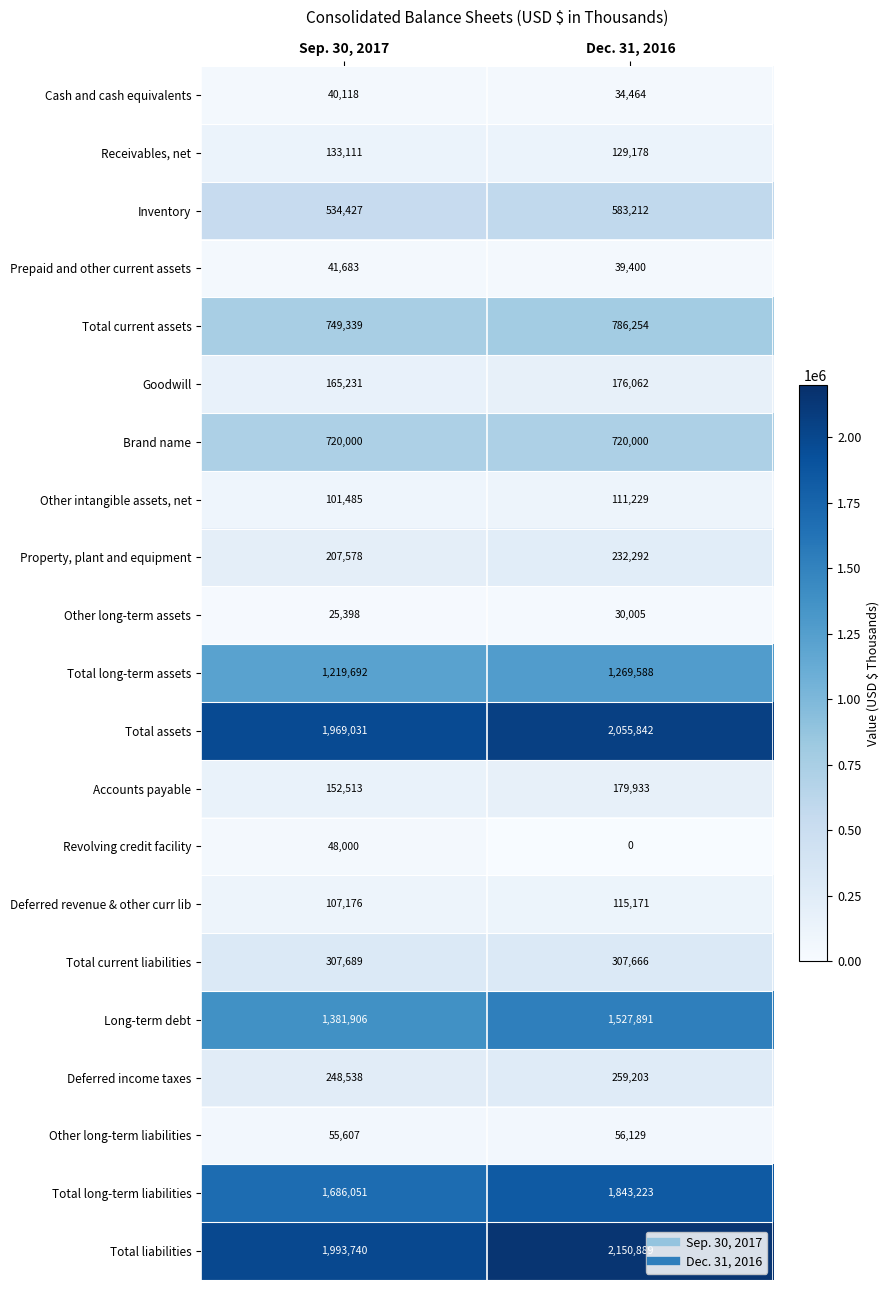

What is the spread (max minus min) of values at Sep. 30, 2017?

1968342